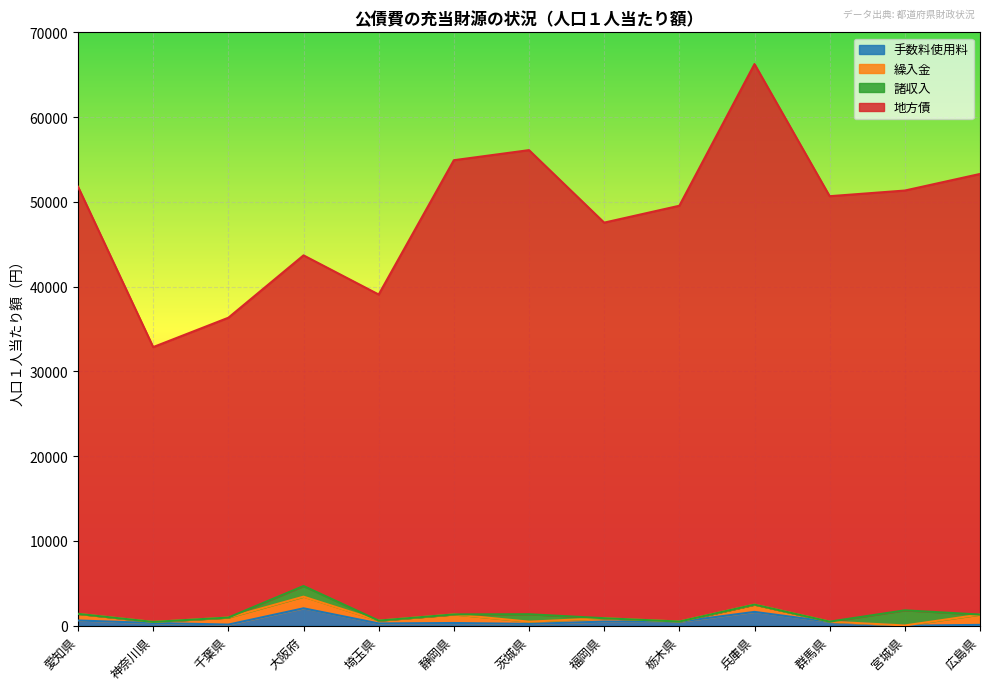

Between 神奈川県 and 広島県, which series saw the biggest shift?

地方債